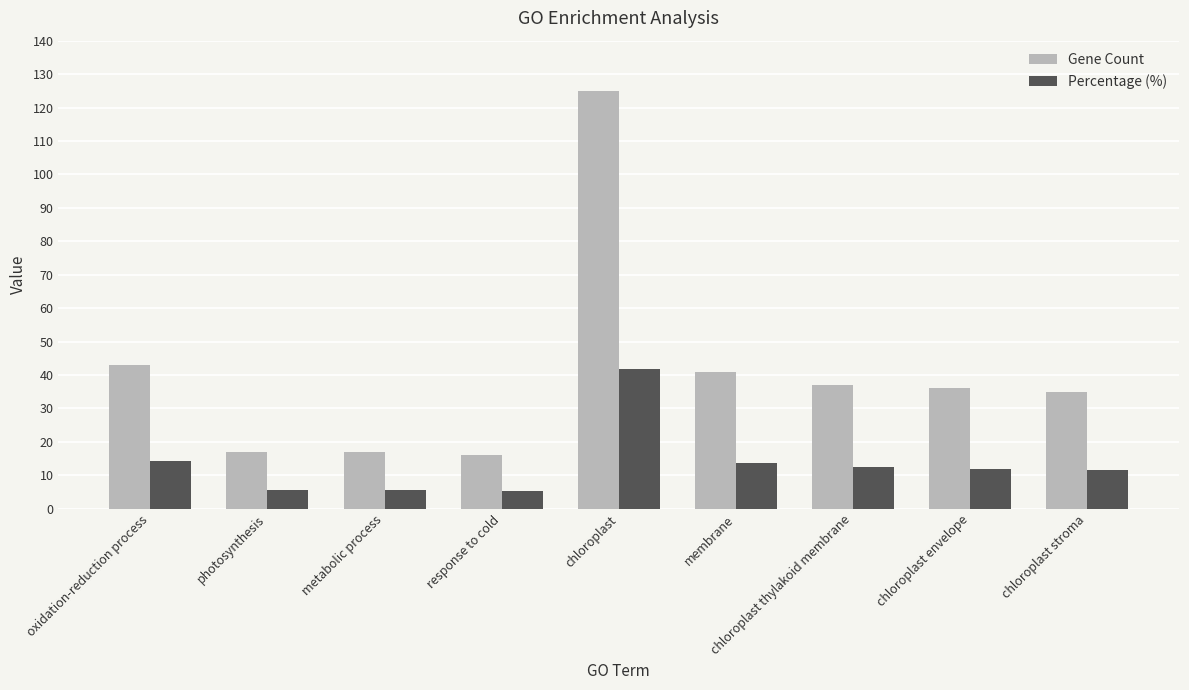

What is the value of the Gene Count bar at the 8th from the left?

36.0